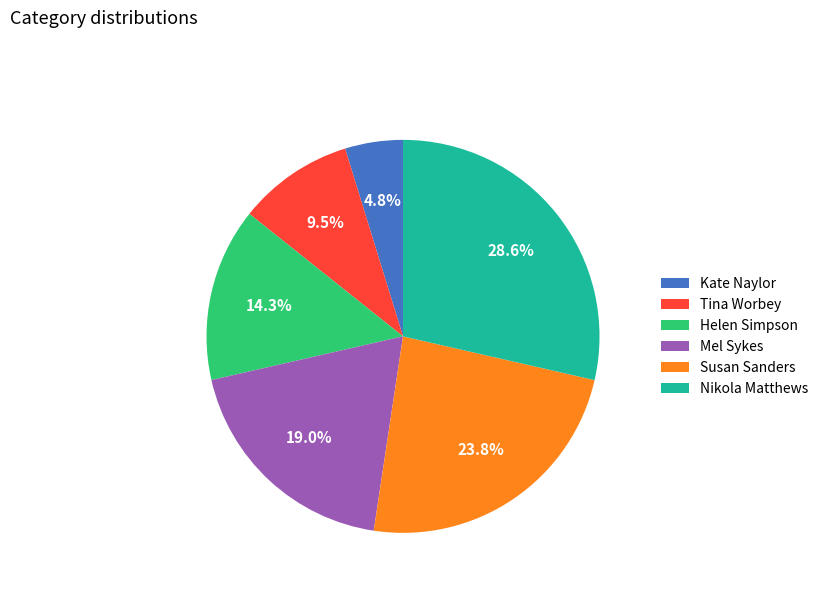

To the nearest percent, what is the combined percentage of Tina Worbey and Helen Simpson?

24%